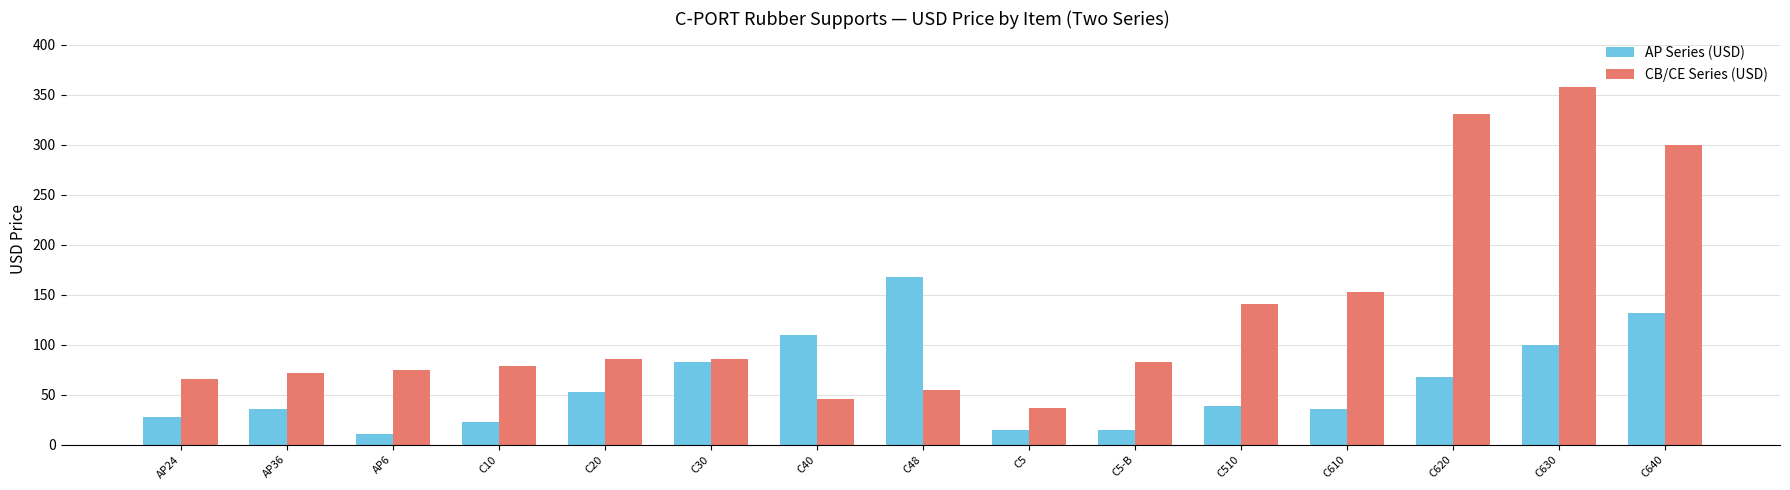

Which label corresponds to the largest value in the chart?

C630